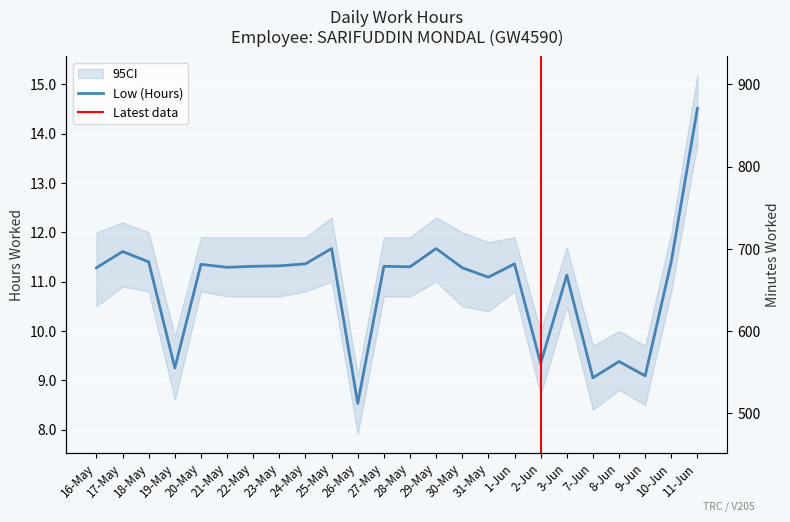

What is the difference between the second highest and minimum values?

3.1